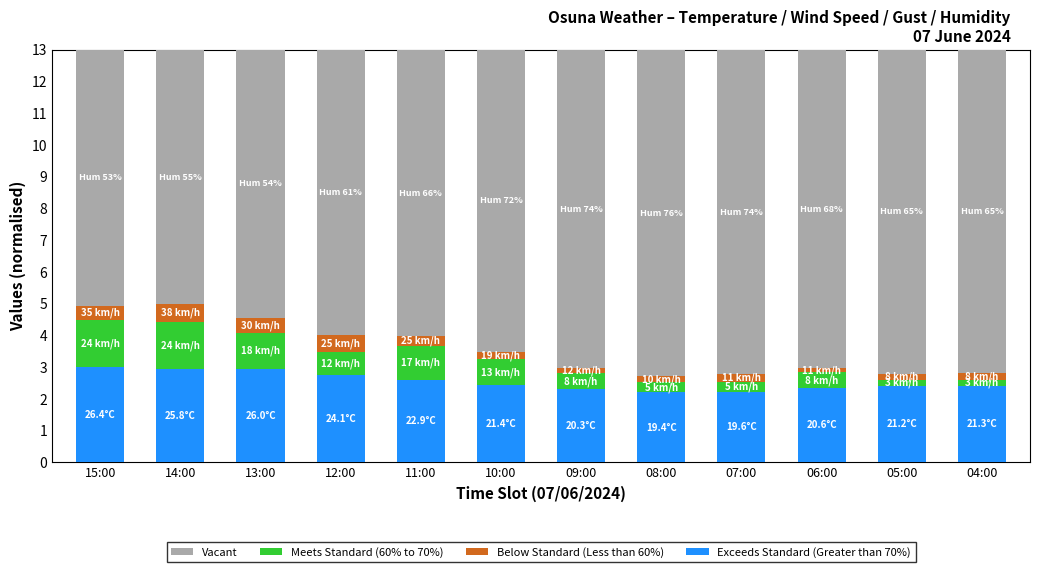

What is the lowest value of the Exceeds Standard (Greater than 70%) series?

2.2